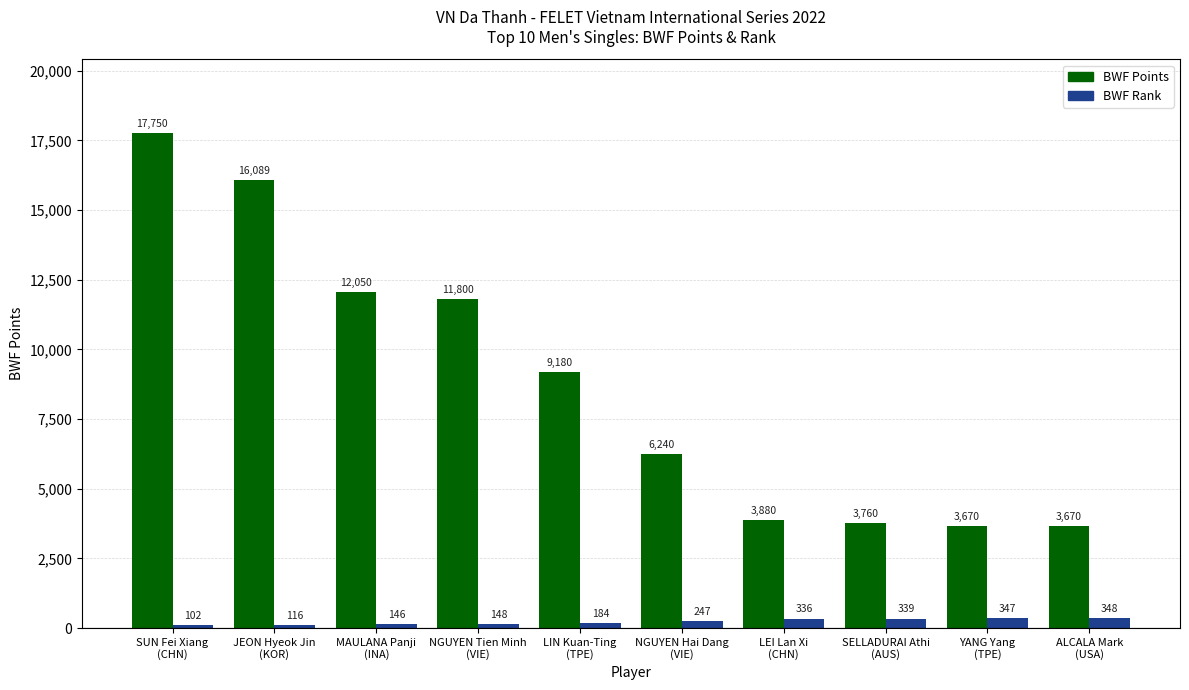

At which label does BWF Points reach its peak?

SUN Fei Xiang
(CHN)